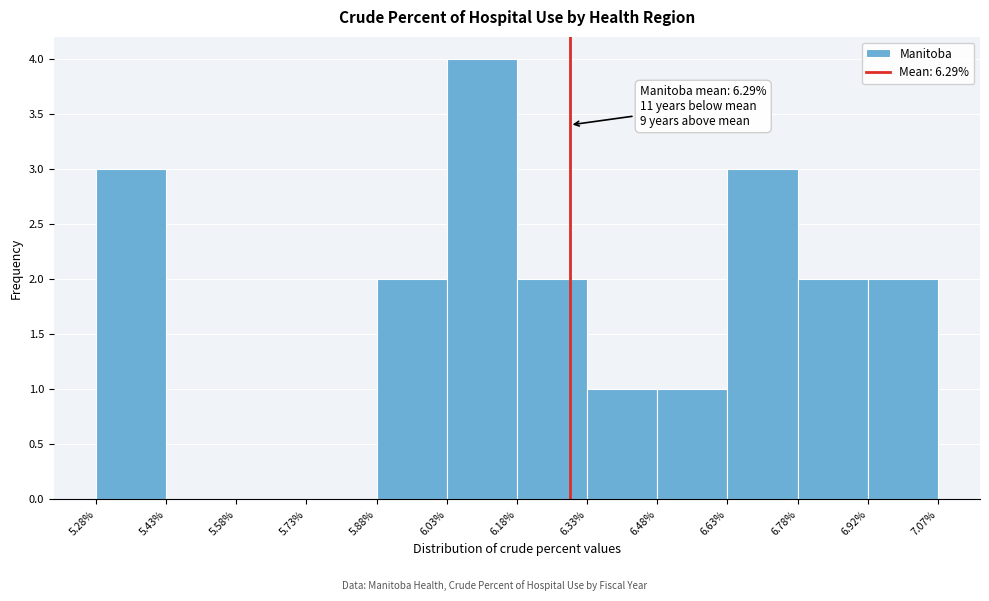

Over which range of the x-axis is the bar tallest?

6.03% to 6.18%